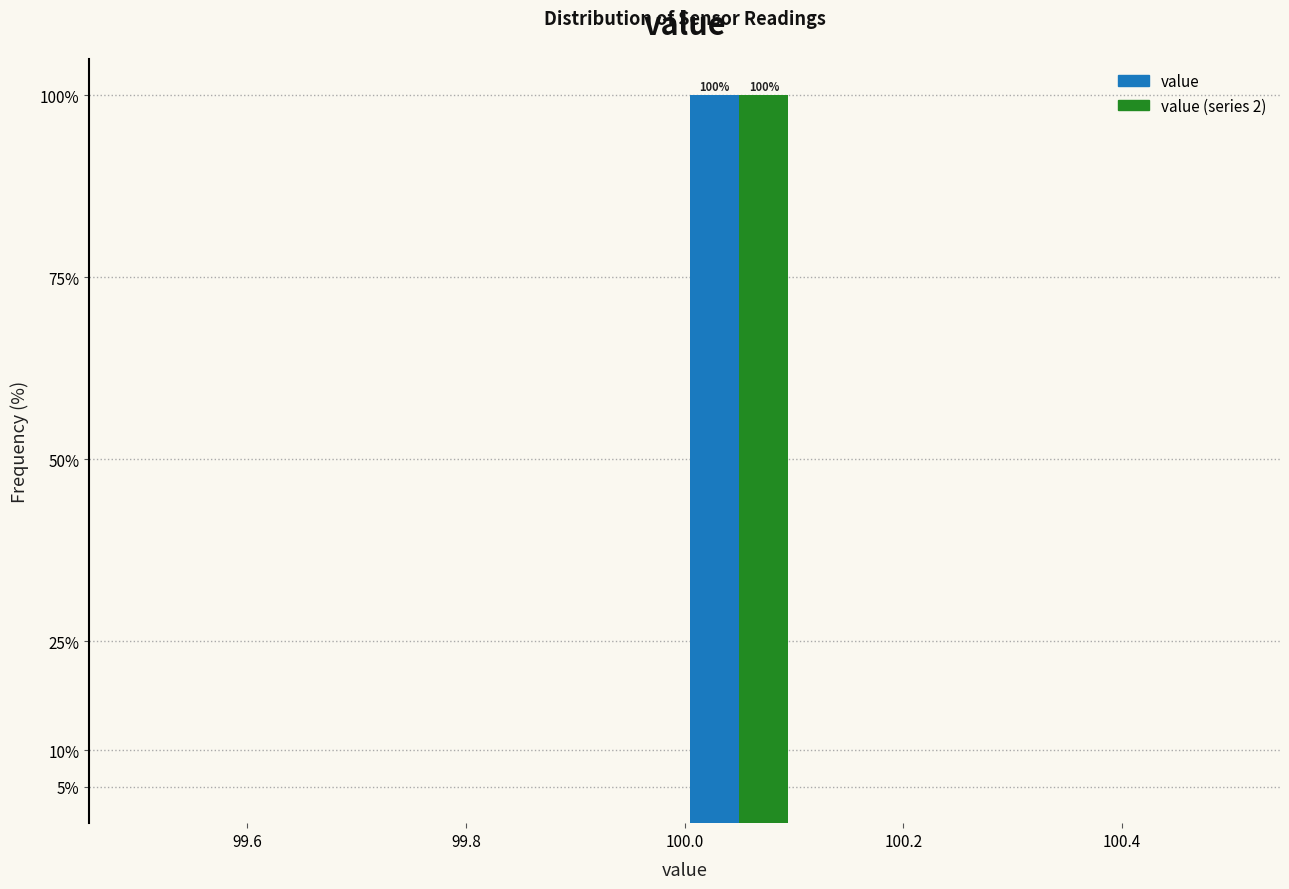

In the value series, which range on the x-axis has the tallest bar?

100.0 to 100.1